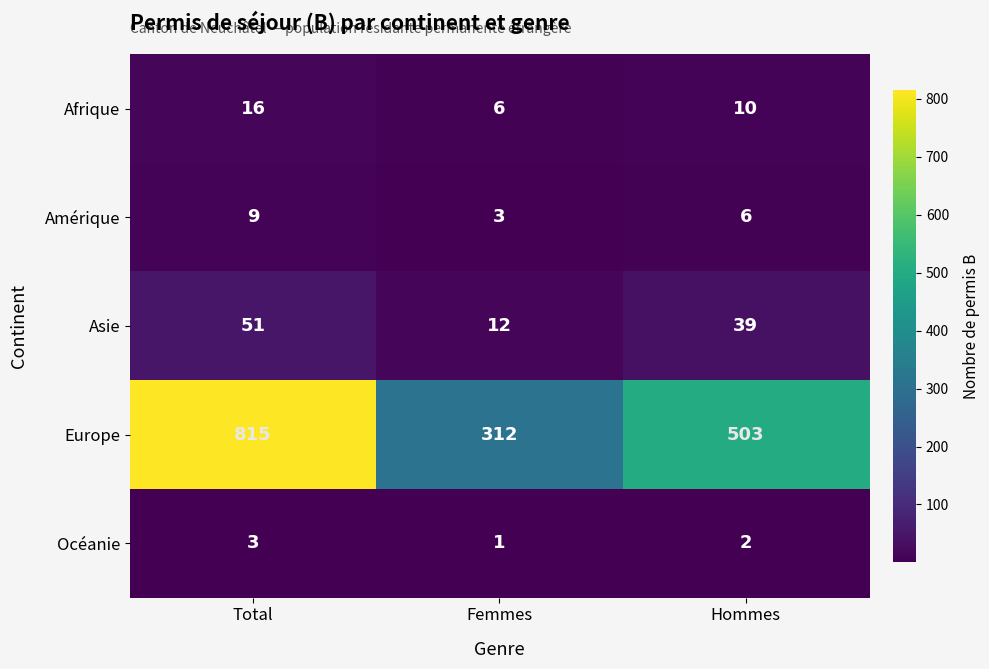

Is the value of Océanie at Total greater than the value of Asie at Femmes?

No